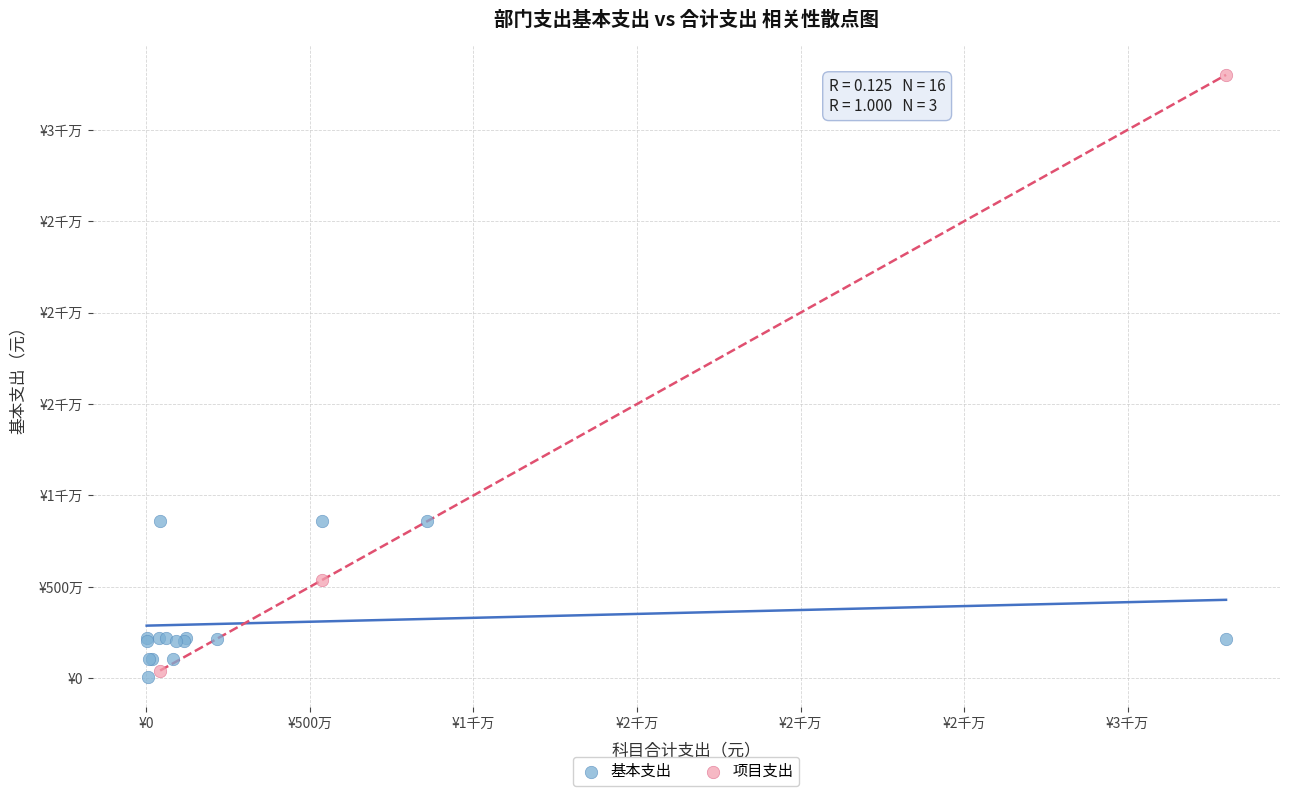

What are all the series names shown in the legend?

基本支出, 项目支出